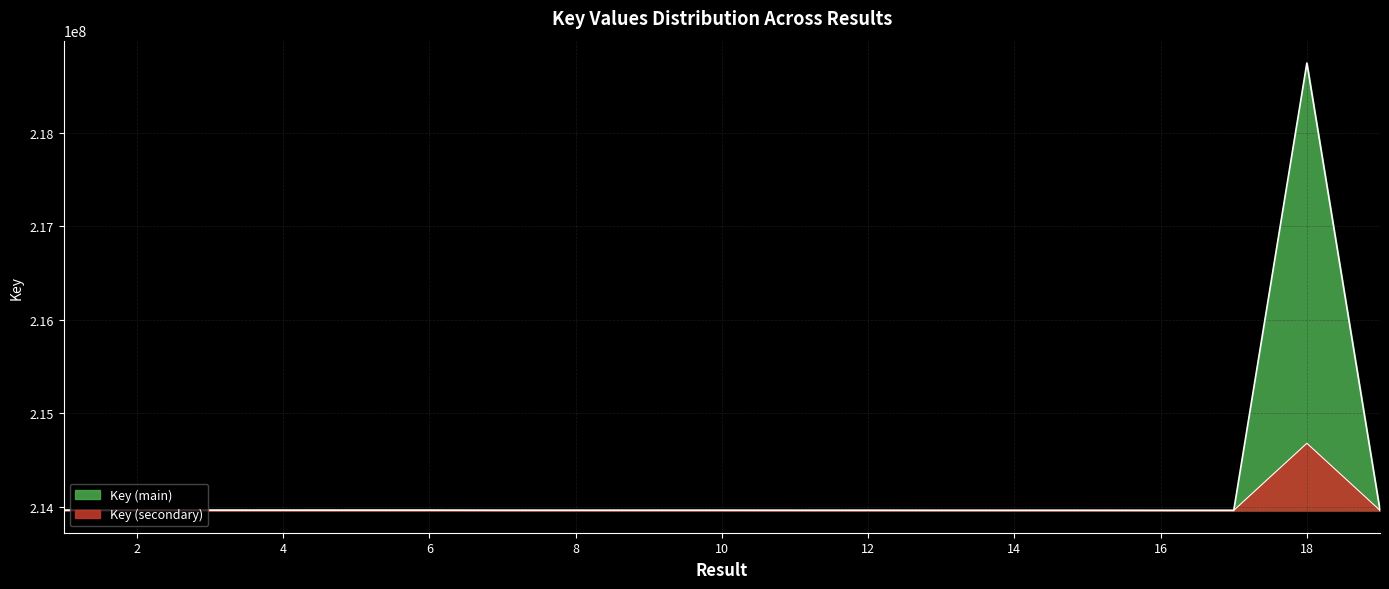

Reading left to right, list all the values displayed in this chart.

213961061.1	213961066.5	213961025.4	213961014.6	213961020.0	213961031.1	213960871.5	213960865.8	213960876.9	213960882.4	213960814.9	213960820.7	213960744.2	213960749.6	213960754.9	213960677.4	213960671.7	214678142.7	213960666.0